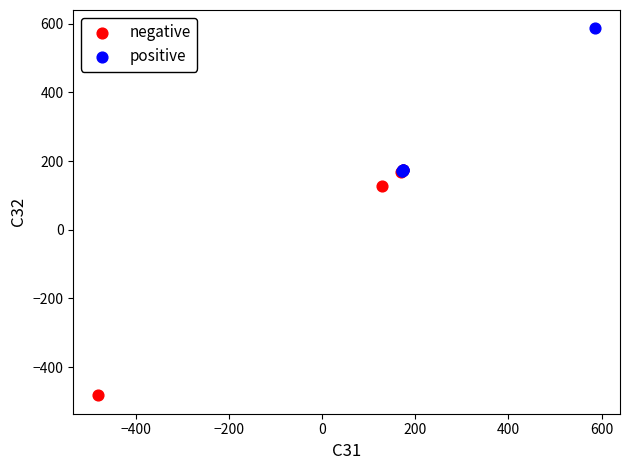

Which series reaches the minimum Y coordinate?

negative